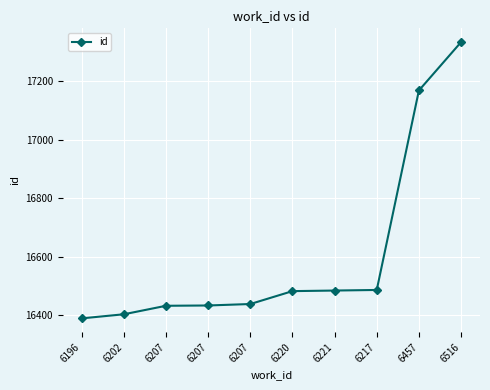

What is the sum of the values at 6217 and 6220?

32970